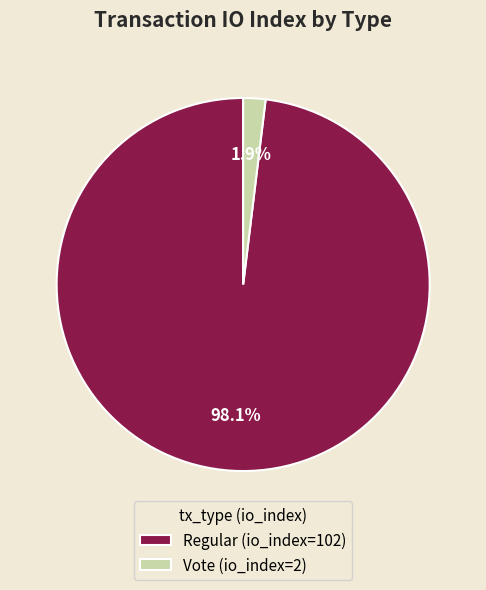

What percentage is the Vote (io_index=2) slice, to the nearest percent?

2%